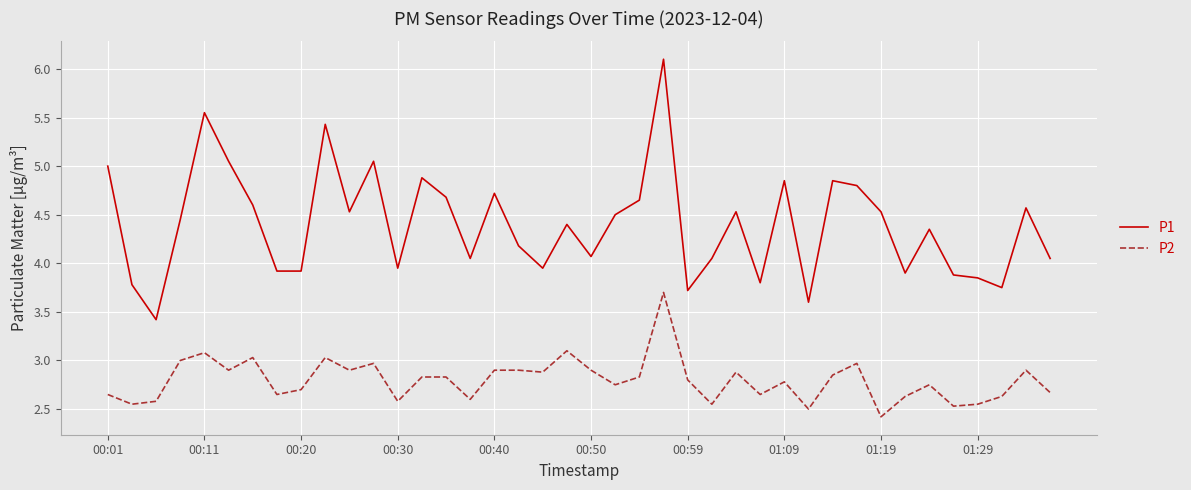

Rank the series by their average value, from highest to lowest.

P1, P2